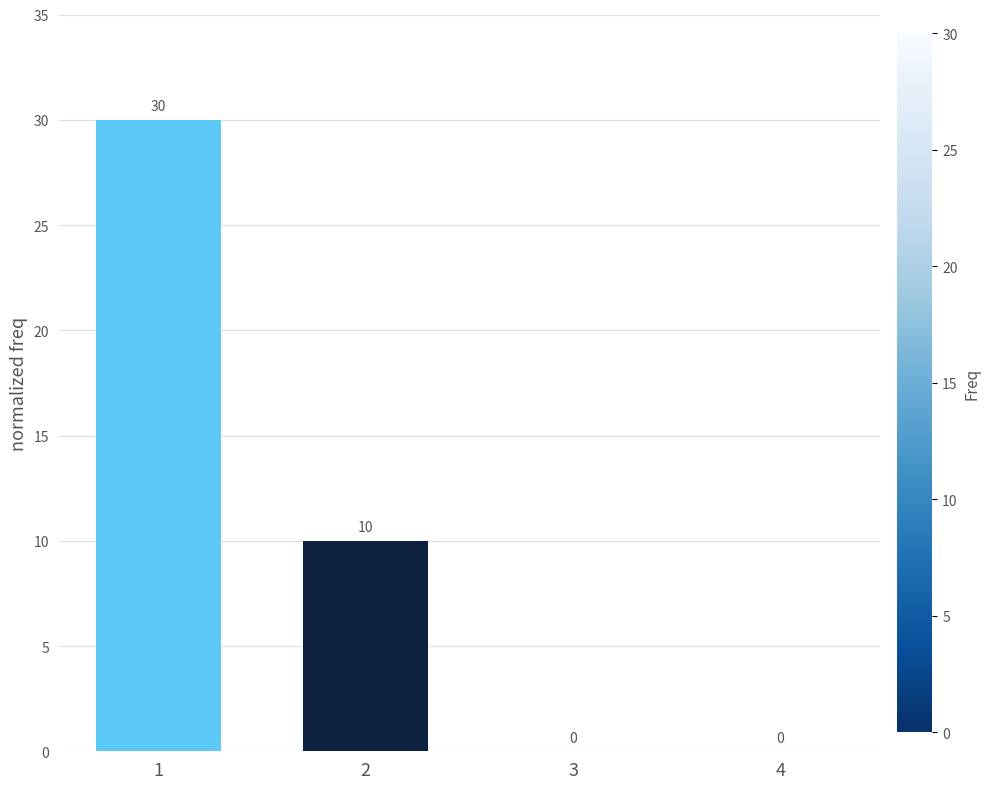

How many values are between 0 and 30?

4